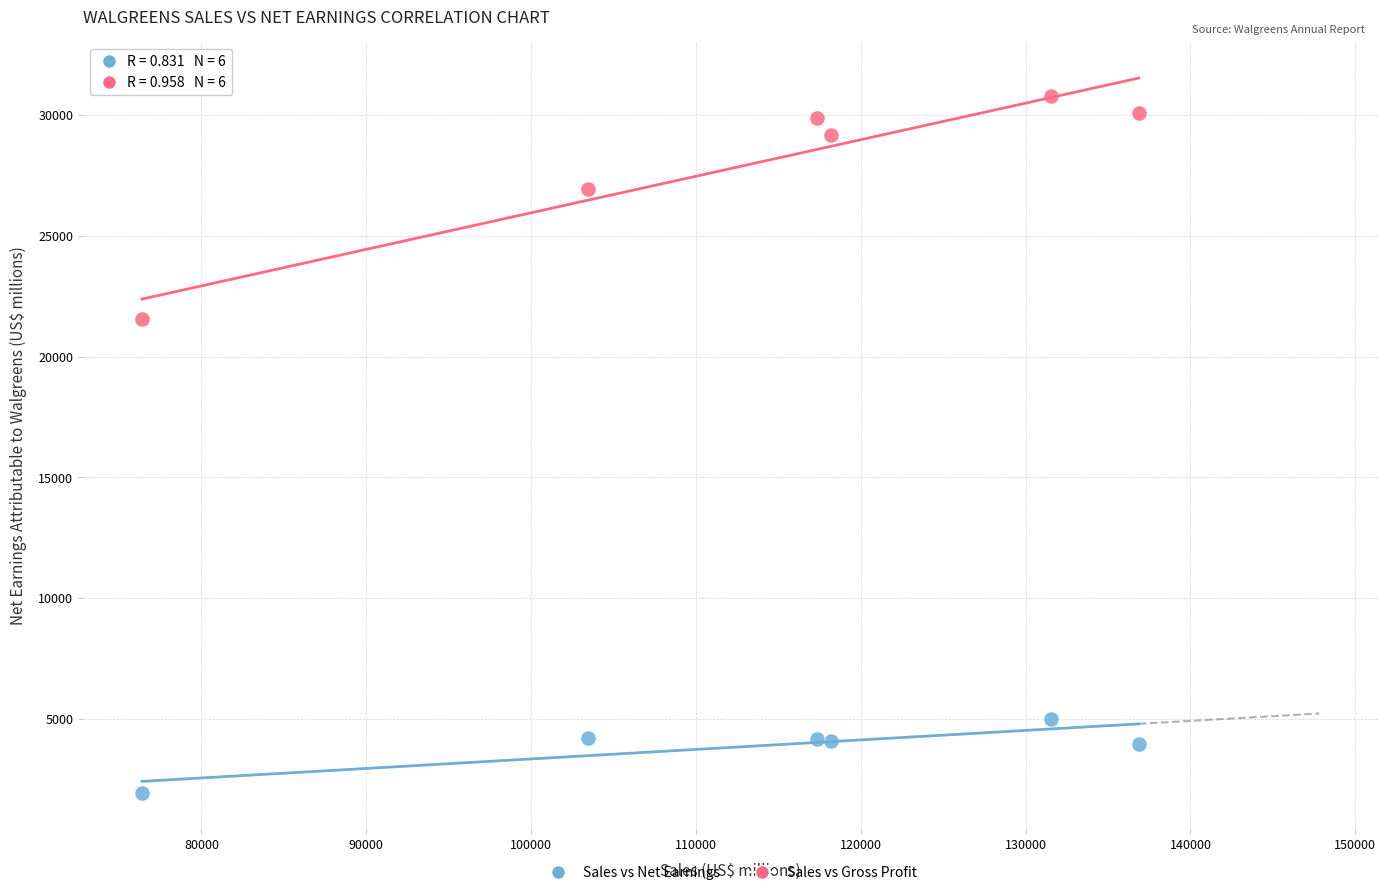

Across all series, what Y value is closest to 16362?

21569